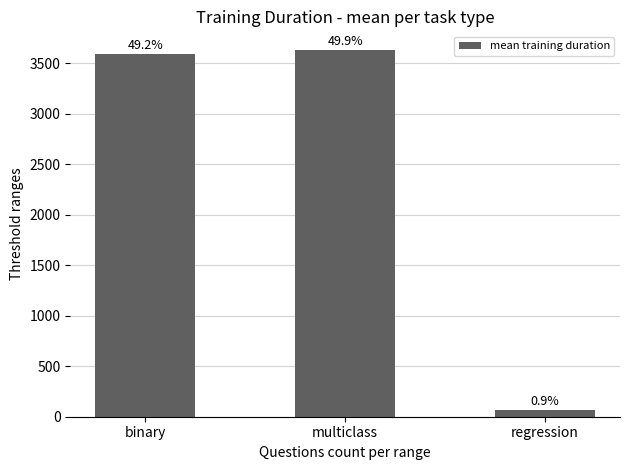

Does the chart contain any negative values?

No